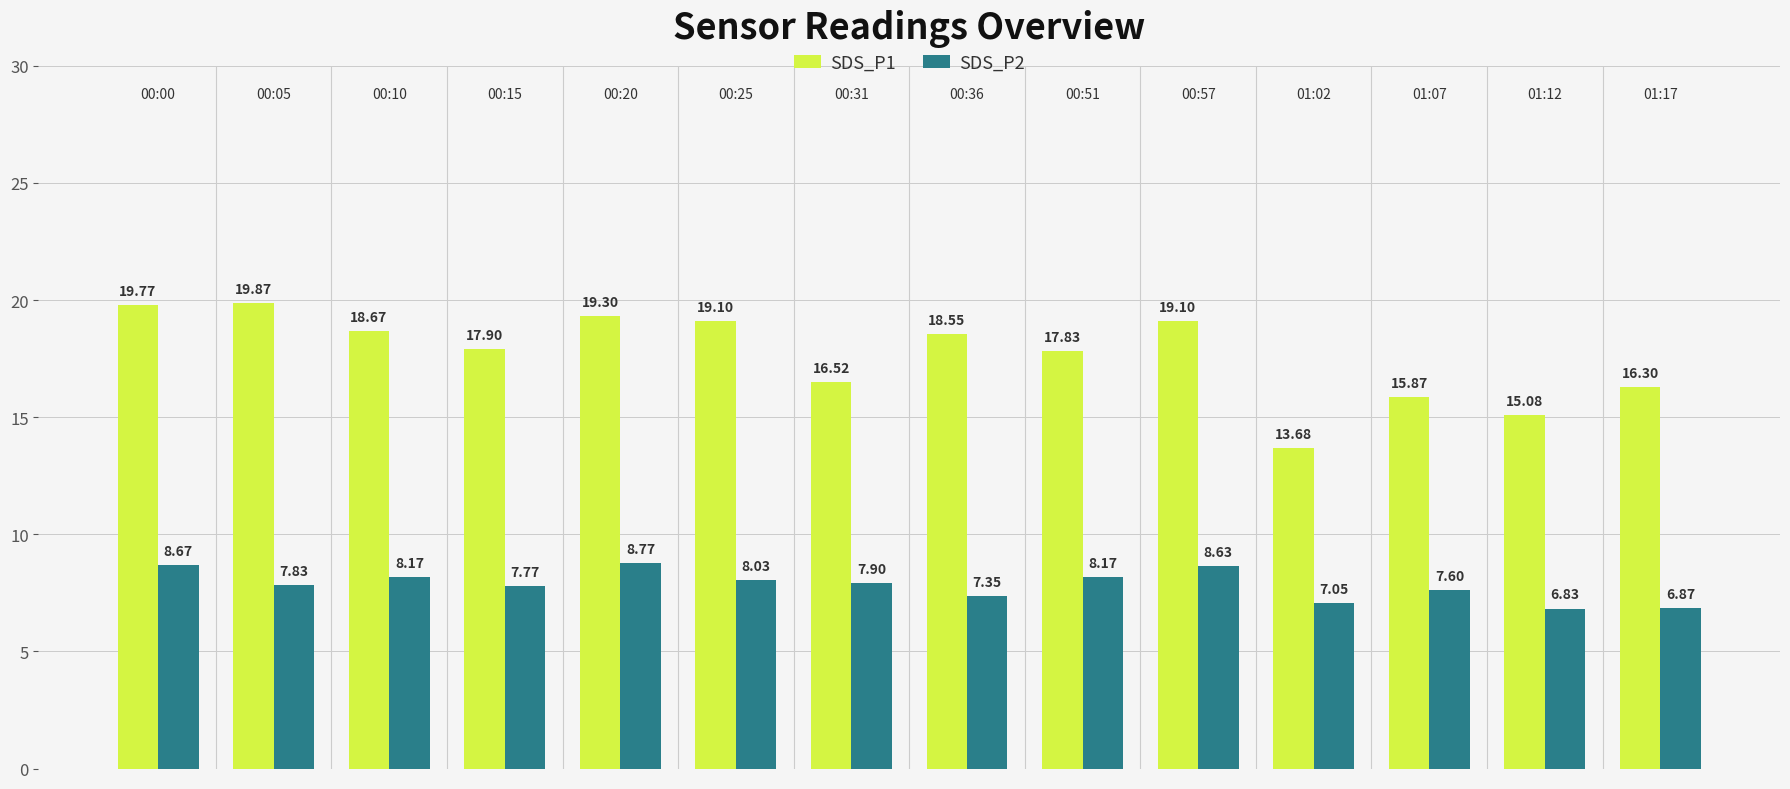

What is the difference between the second highest and second lowest values in the SDS_P1 series?

4.7